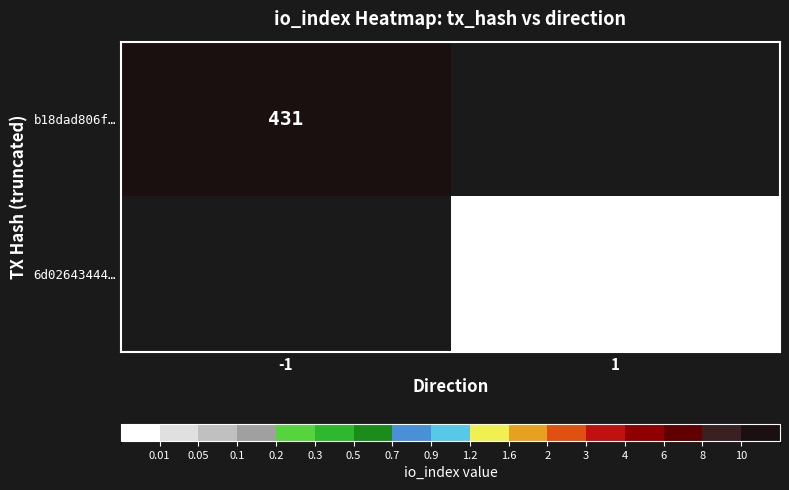

The value of b18dad806f… at -1 is 431. True or false?

True